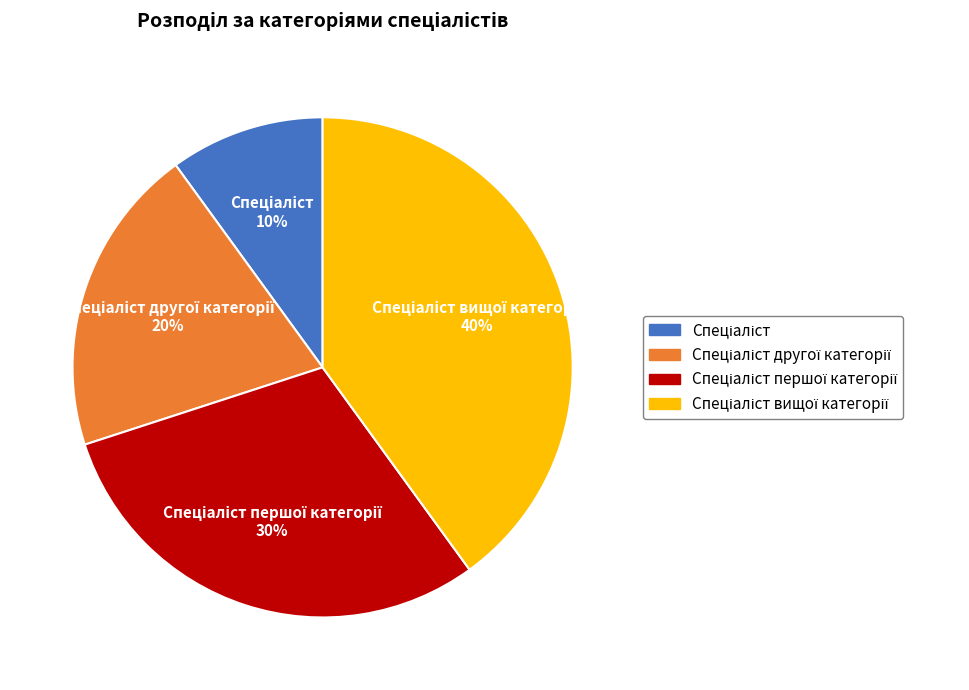

To the nearest percent, what is the average slice percentage?

25%